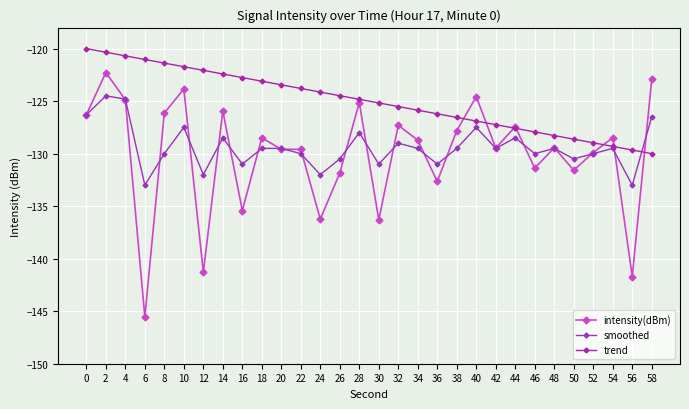

How many data points in trend are less than -124?

18